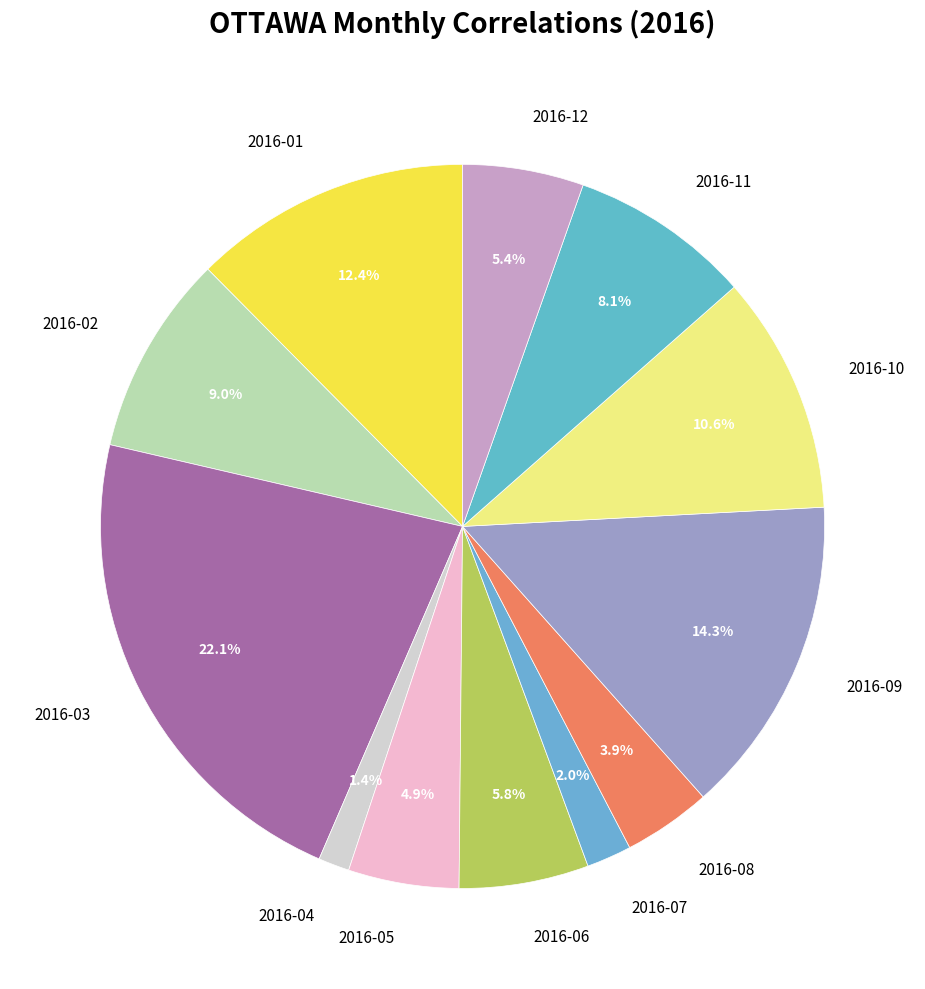

Is there a majority slice in this chart?

No